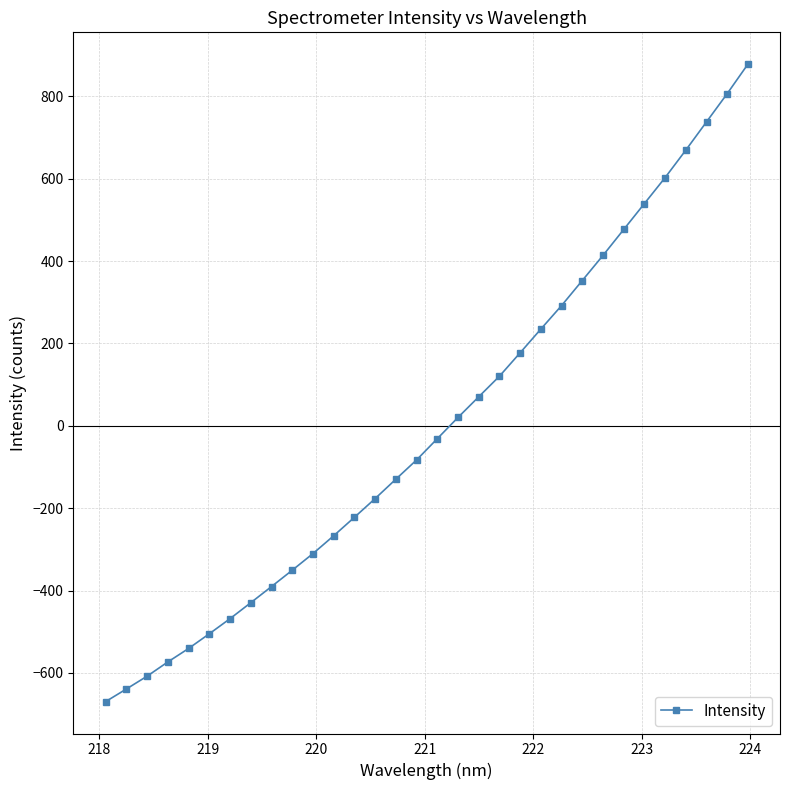

How many values are below -31?

17